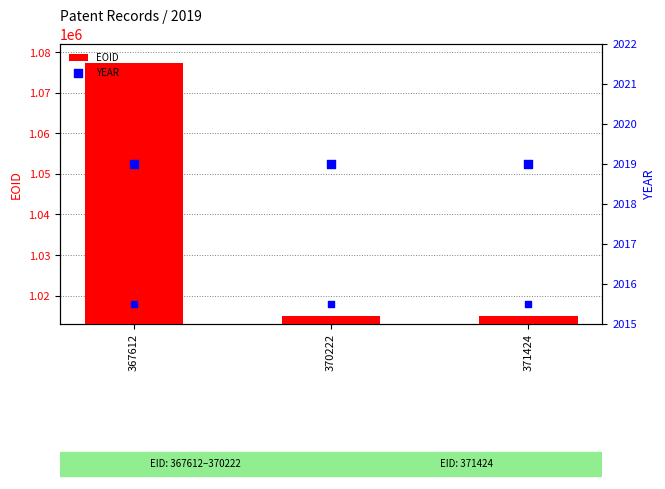

Which series has the widest spread of Y values?

EOID